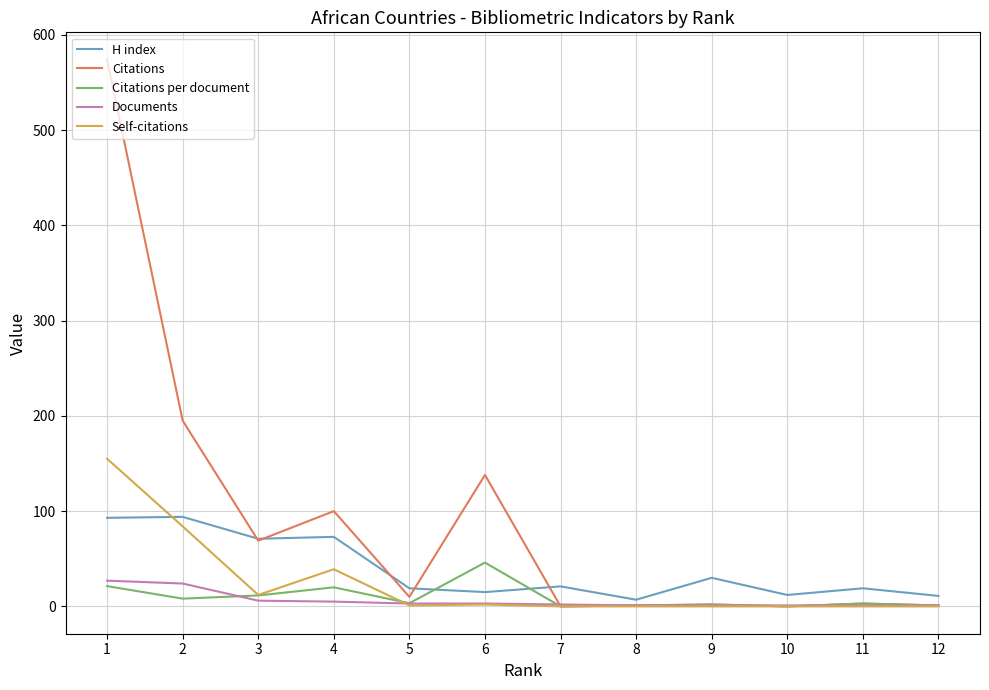

What is the difference between the second highest and minimum values in the H index series?

86.0